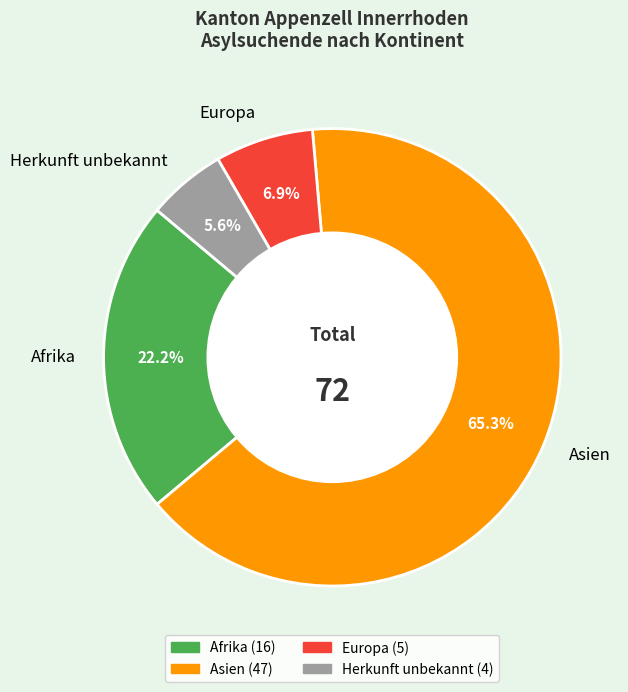

How many segments does this pie chart have?

4